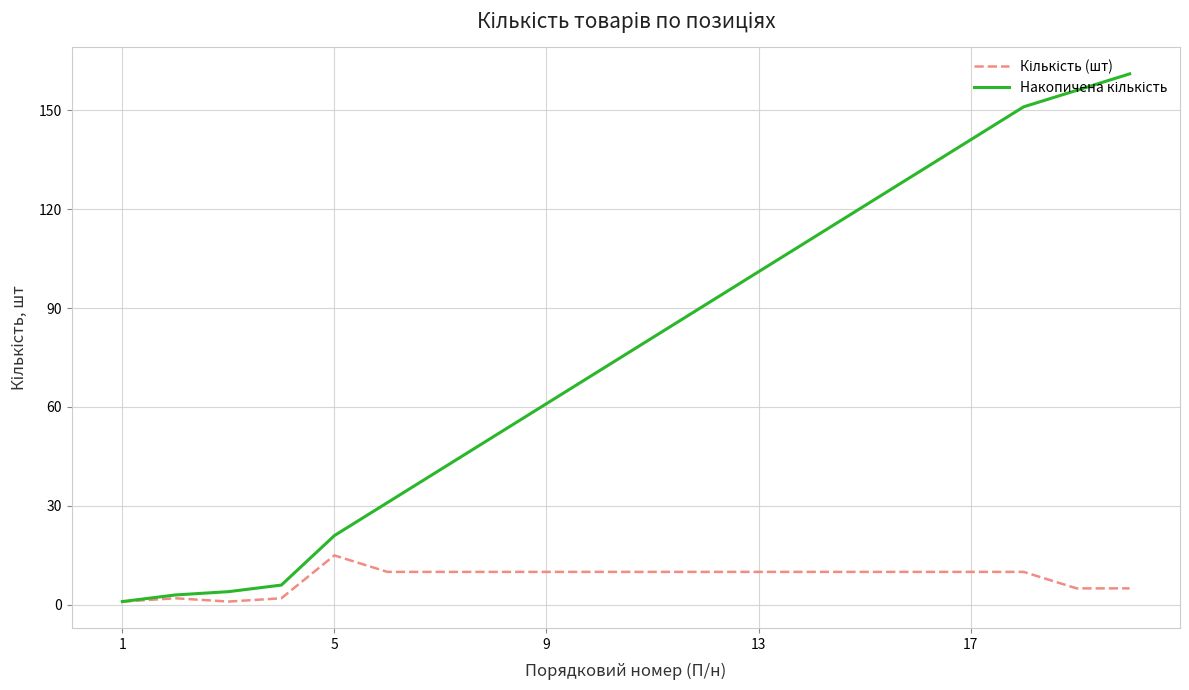

Which series has the largest range (max minus min)?

Накопичена кількість